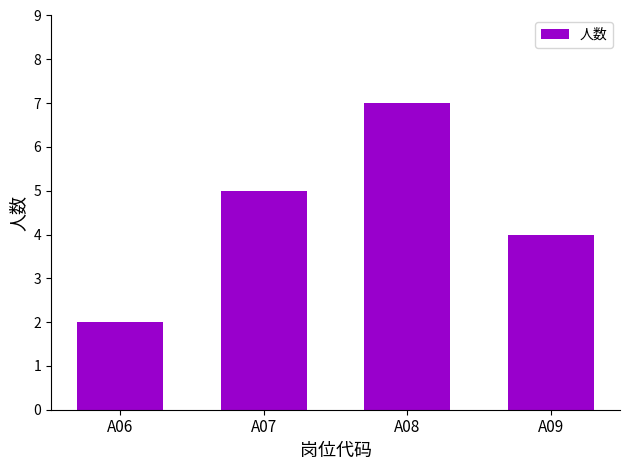

Is it true that the value at A08 is 7?

True